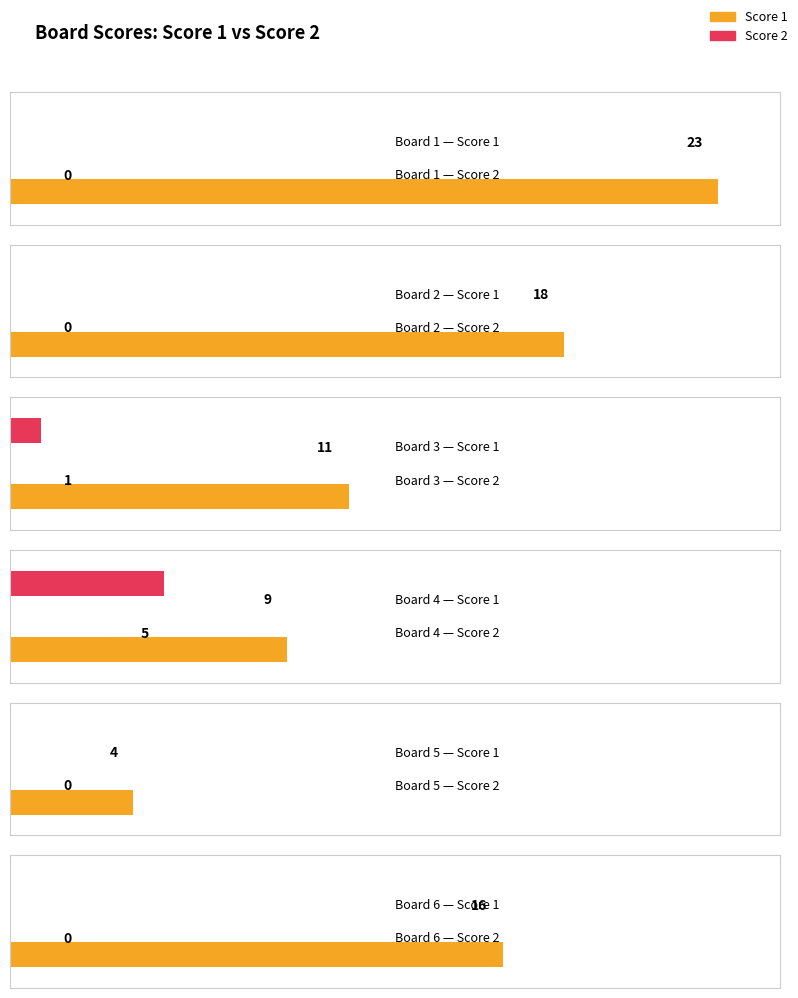

What is the value of the Score 2 bar at the 4th from the left?

5